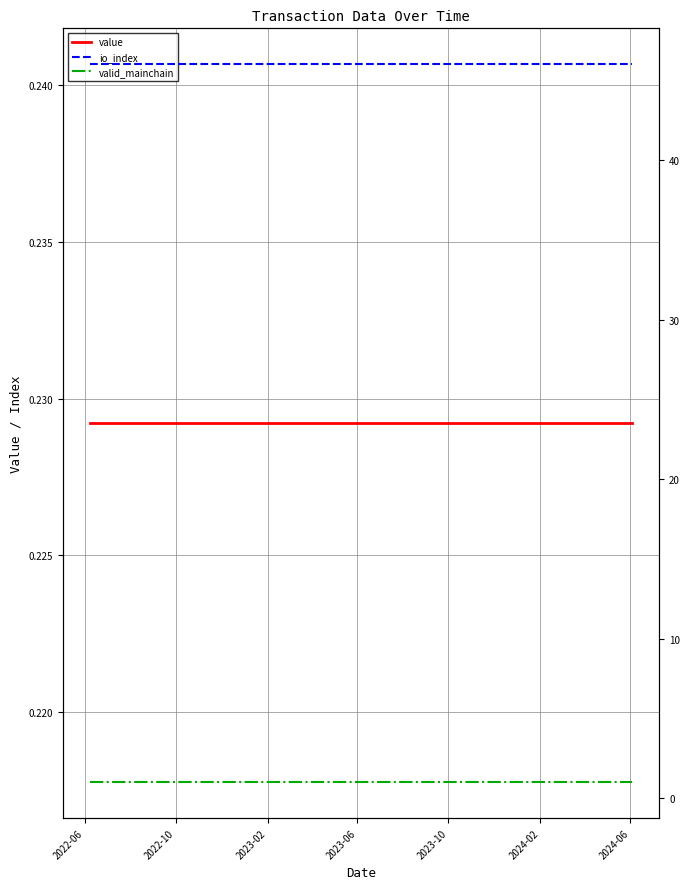

True or false: valid_mainchain and io_index intersect in this chart.

False